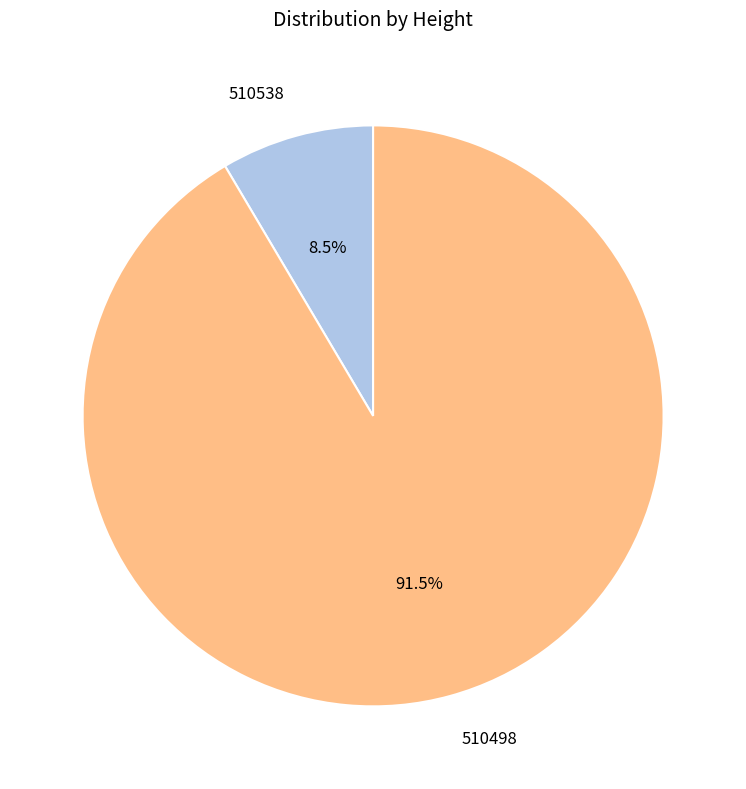

Does 510538 represent more than half of the total?

No